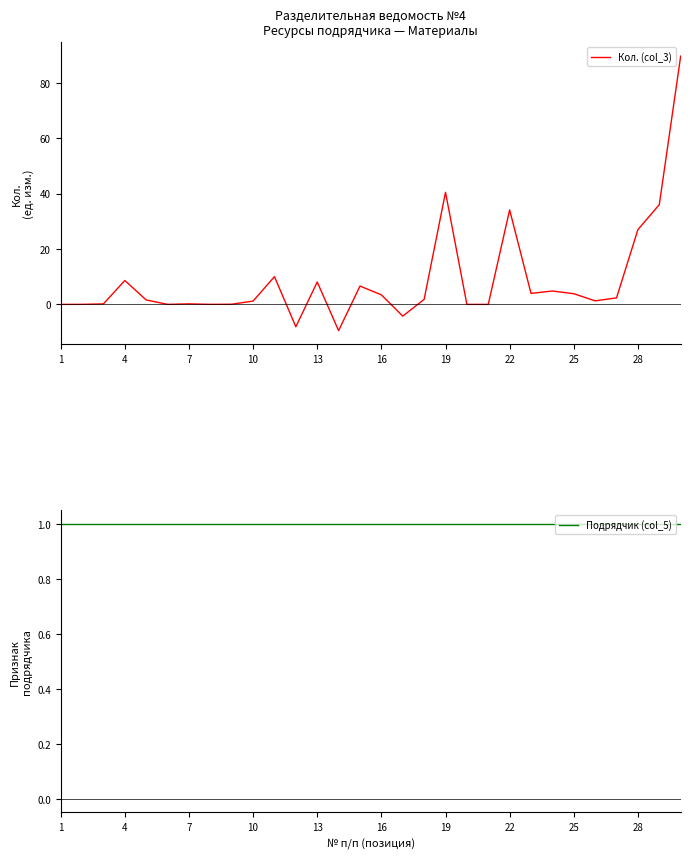

What is the lowest value of the Кол. (col_3) series?

-9.5